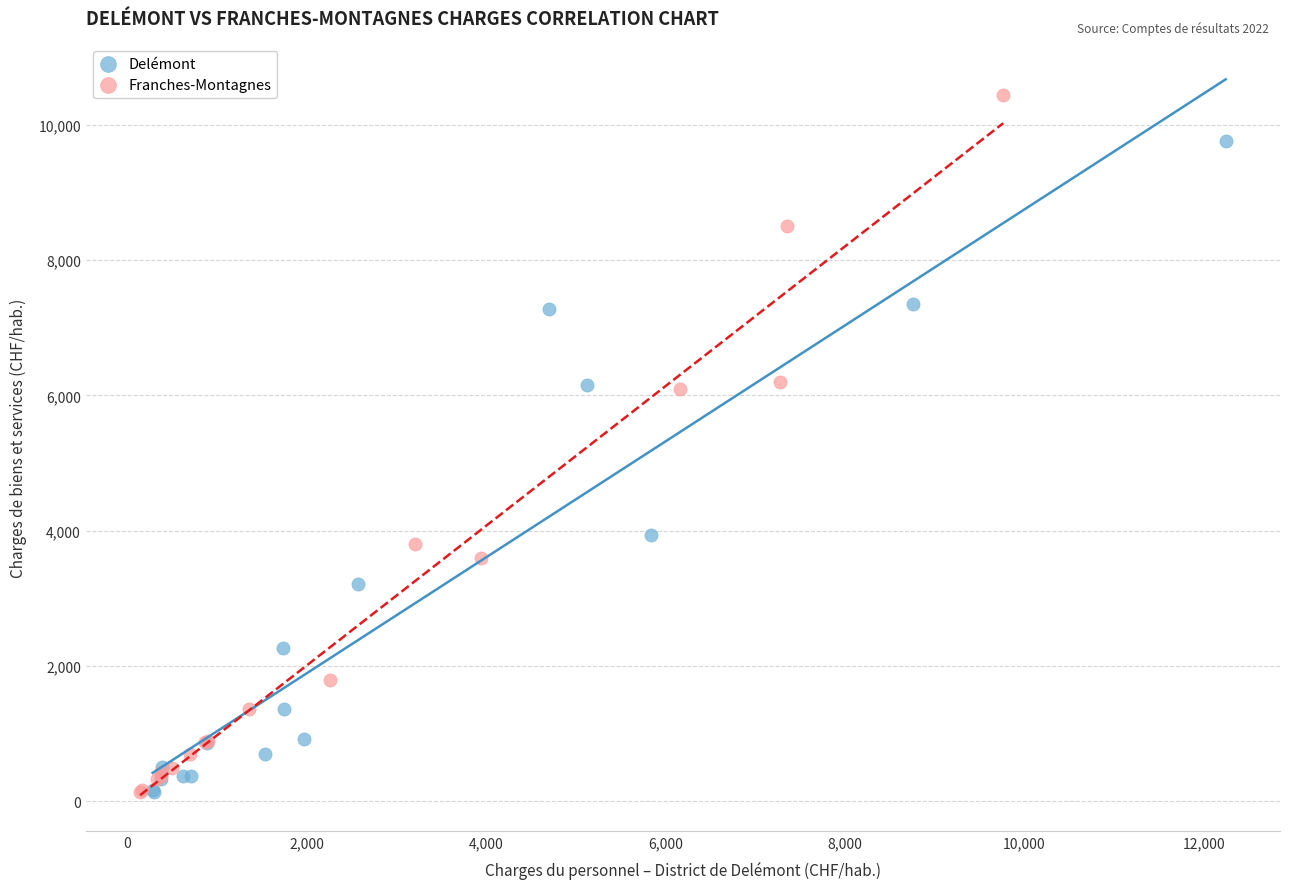

Which series reaches the maximum Y coordinate?

Franches-Montagnes